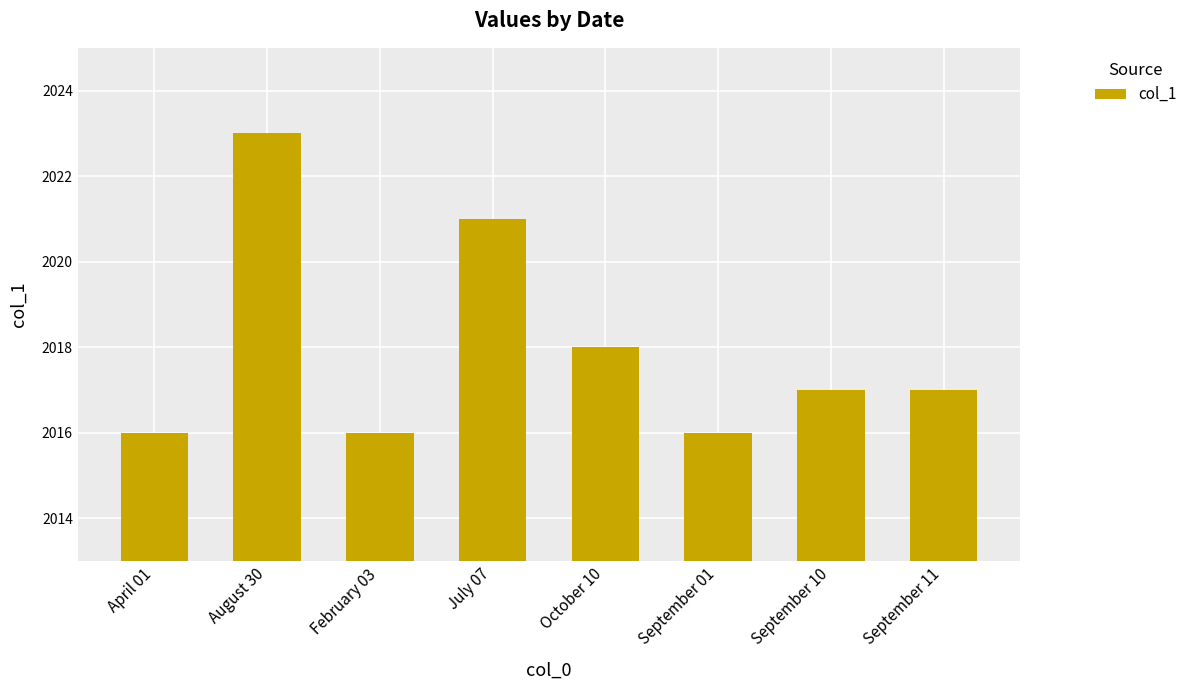

Between September 10 and October 10, which is larger?

October 10